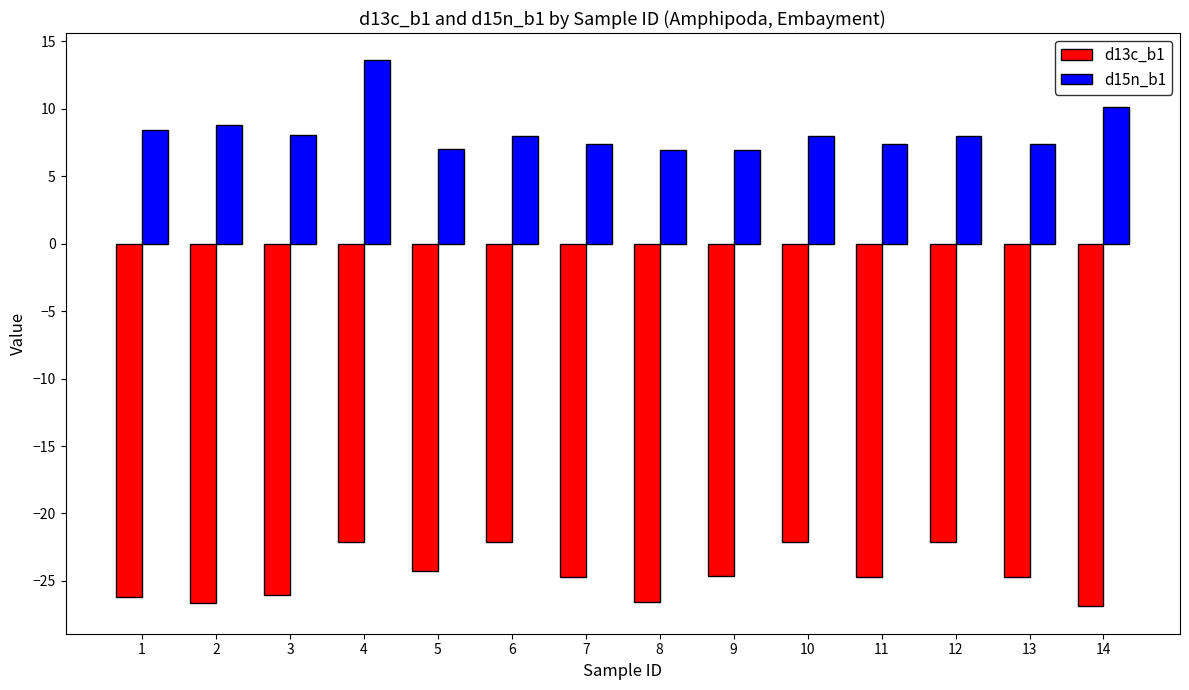

Is it true that d13c_b1 equals -22.1 at 6?

True